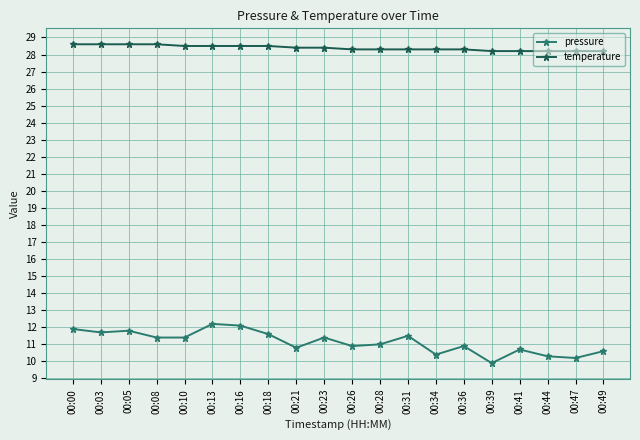

What is the sum of the pressure values at 00:36 and 00:47?

21.1